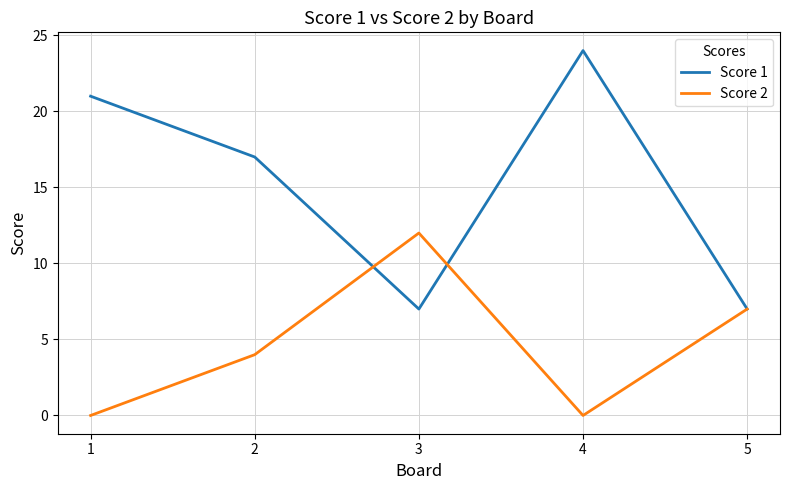

Is this an area chart (filled region under the line)?

No